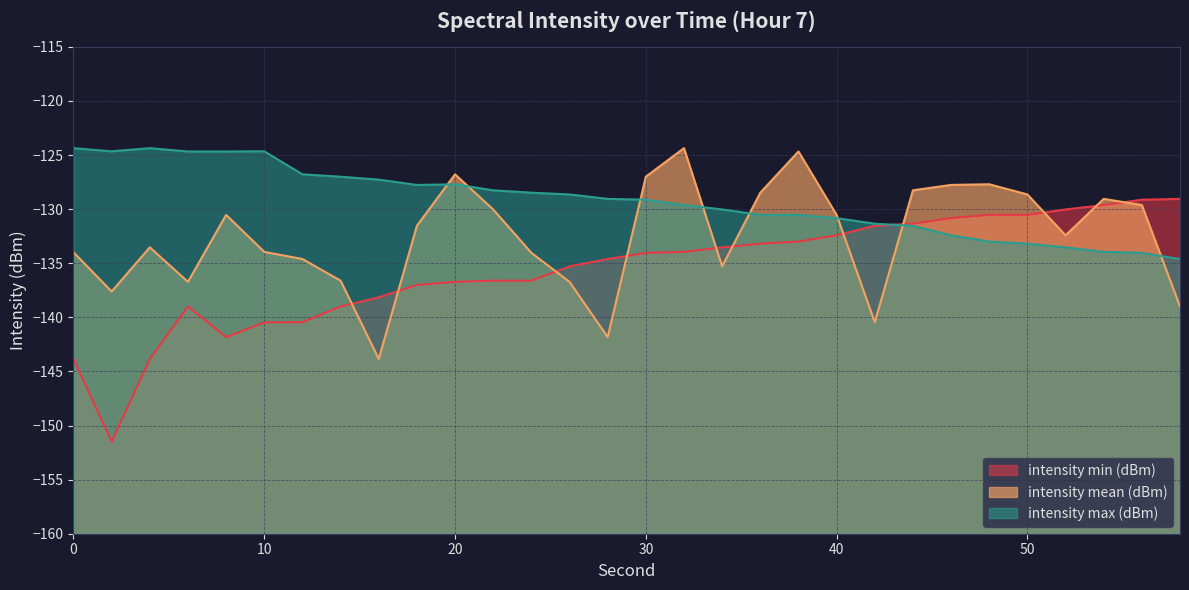

Reading left to right, extract all data points from this chart.

intensity min (dBm): -143.9	-151.5	-143.9	-139.0	-141.8	-140.5	-140.4	-139.0	-138.1	-137.0	-136.7	-136.6	-136.6	-135.3	-134.6	-134.0	-133.9	-133.5	-133.2	-133.0	-132.4	-131.5	-131.3	-130.8	-130.5	-130.5	-130.0	-129.6	-129.1	-129.0
intensity mean (dBm): -134.0	-137.6	-133.5	-136.7	-130.5	-133.9	-134.6	-136.6	-143.8	-131.5	-126.8	-130.0	-134.0	-136.7	-141.8	-127.0	-124.4	-135.3	-128.5	-124.7	-130.5	-140.4	-128.3	-127.8	-127.7	-128.6	-132.4	-129.1	-129.6	-139.0
intensity max (dBm): -124.4	-124.7	-124.4	-124.7	-124.7	-124.7	-126.8	-127.0	-127.3	-127.8	-127.7	-128.3	-128.5	-128.6	-129.0	-129.1	-129.6	-130.0	-130.5	-130.5	-130.8	-131.3	-131.5	-132.4	-133.0	-133.2	-133.5	-133.9	-134.0	-134.6